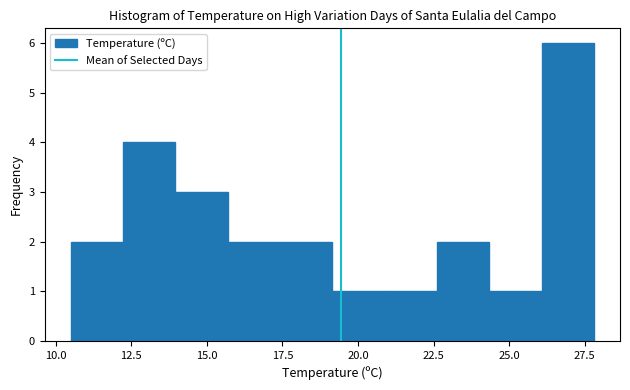

Around what value on the x-axis is the tallest bar? Give the approximate position of its centre, as read against the axis.

27.0